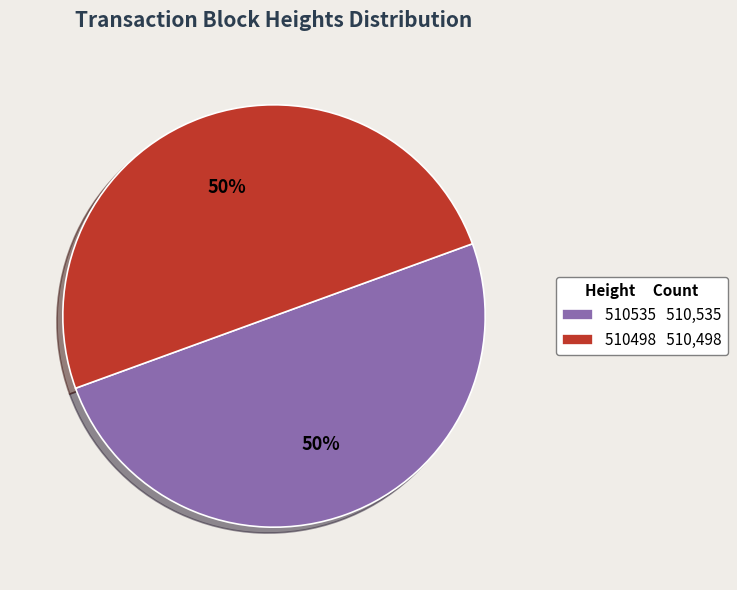

To the nearest percent, what is the average slice percentage?

50%